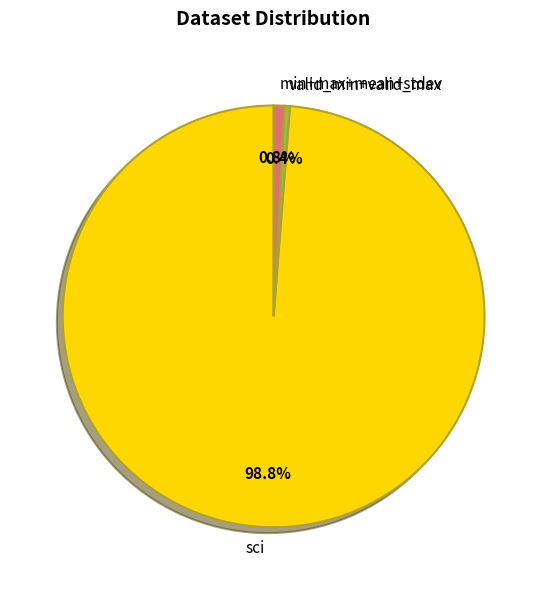

Is the sum of sci and min+max+mean+stdev greater than half?

Yes